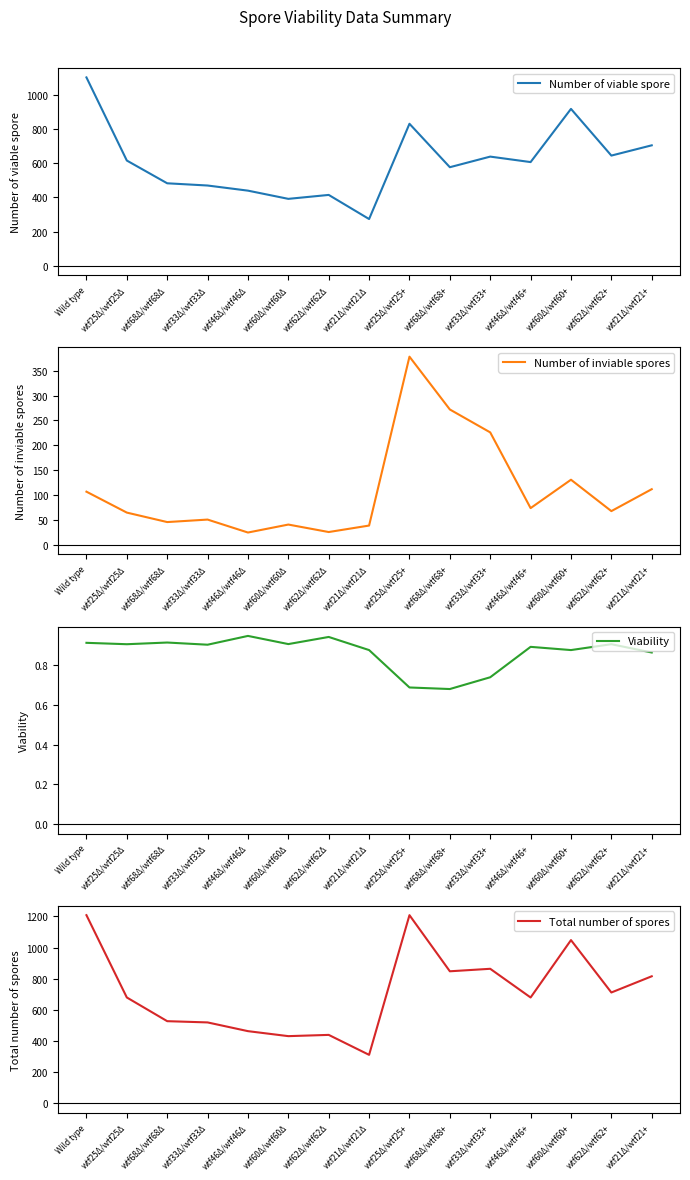

At which label is Number of inviable spores closest to 201?

wtf33Δ/wtf33+